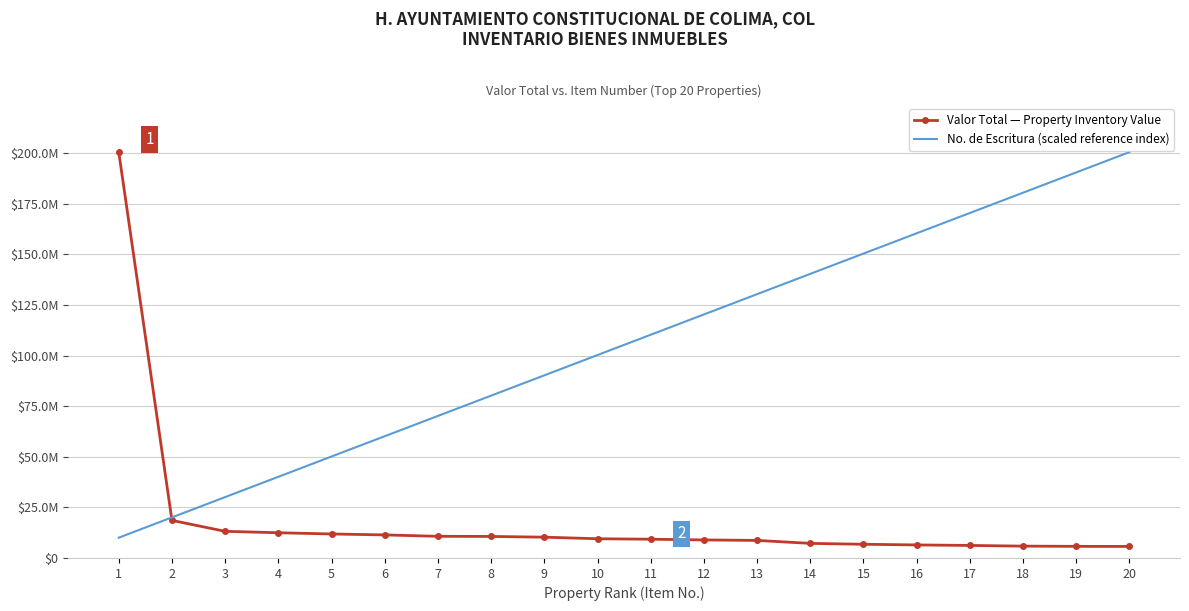

What are all the series names shown in the legend?

Valor Total — Property Inventory Value, No. de Escritura (scaled reference index)